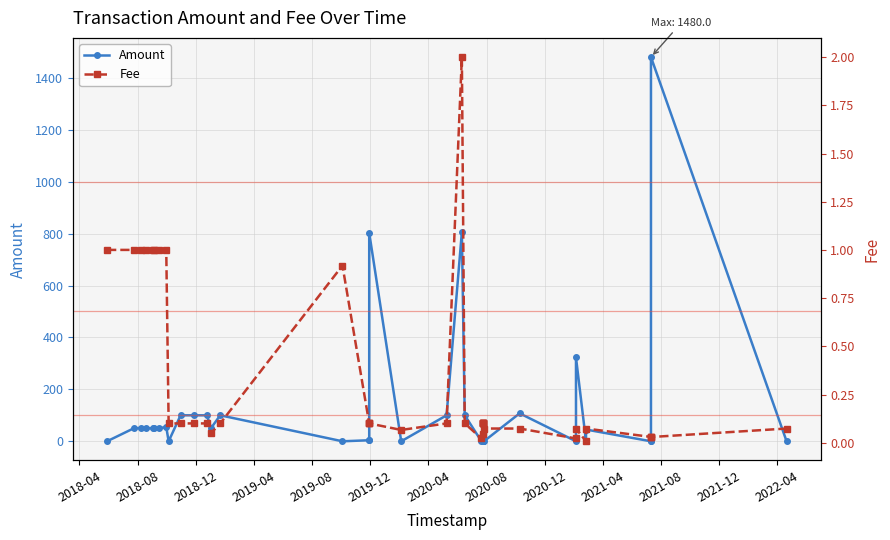

What is the spread (max minus min) of values at 2020-08?

53.9